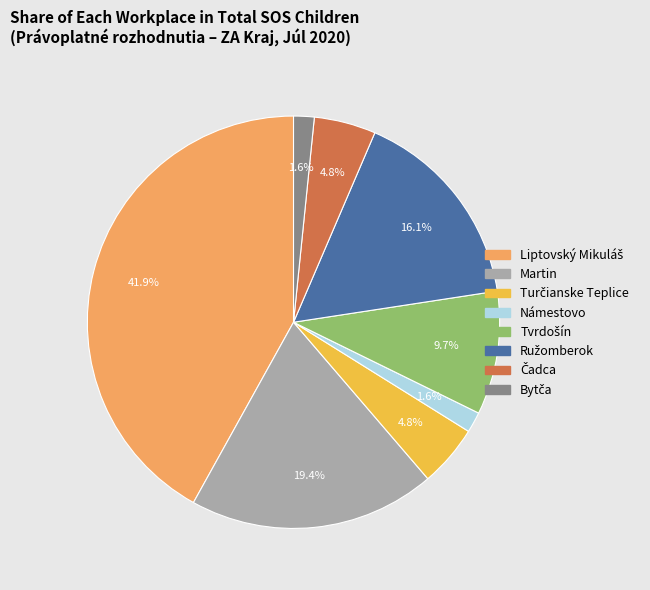

Is there a majority slice in this chart?

No